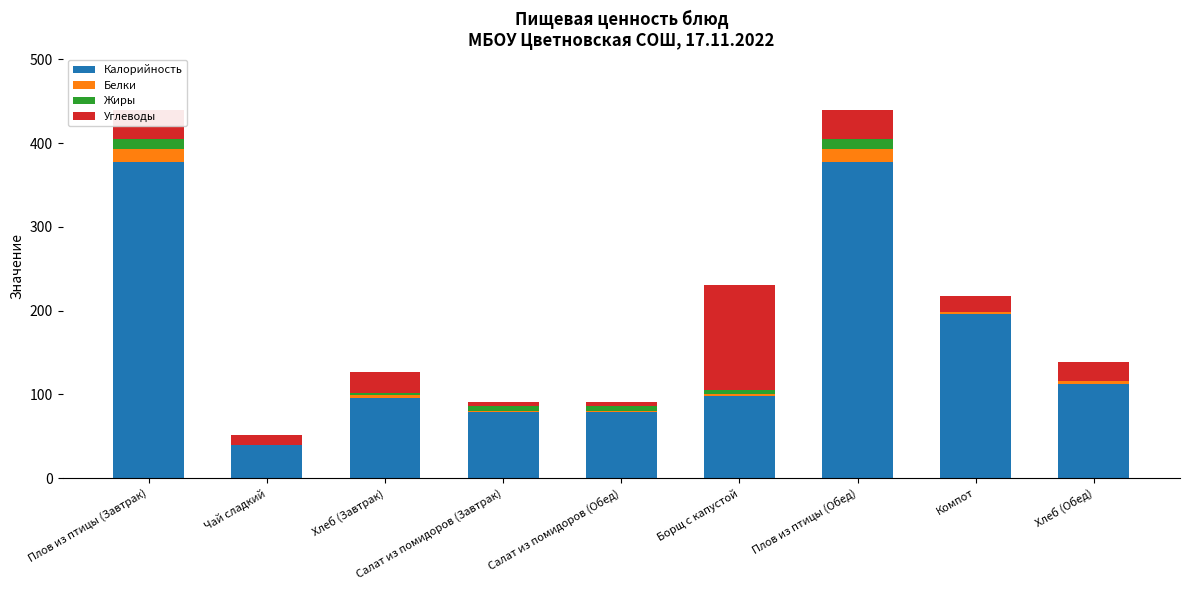

Are the bars grouped side by side (vs. stacked)?

No